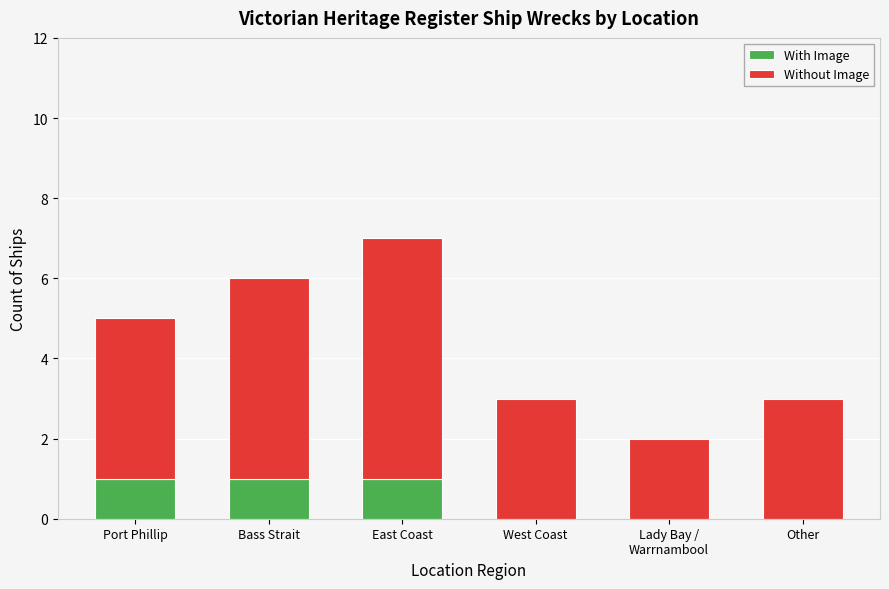

At which category is the sum across all series the highest?

East Coast